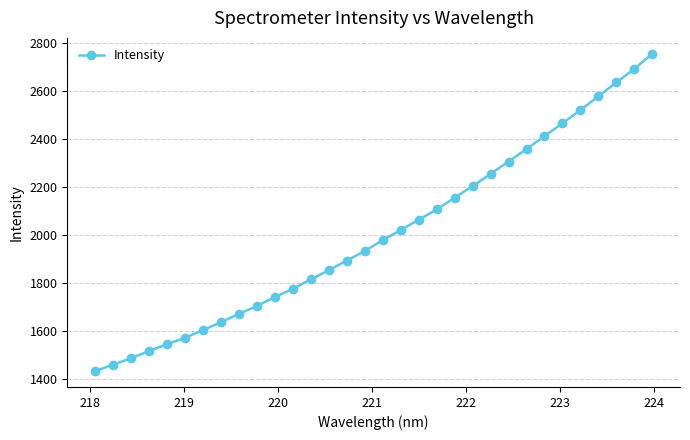

What is the value of the 4th point from the left?

1517.1